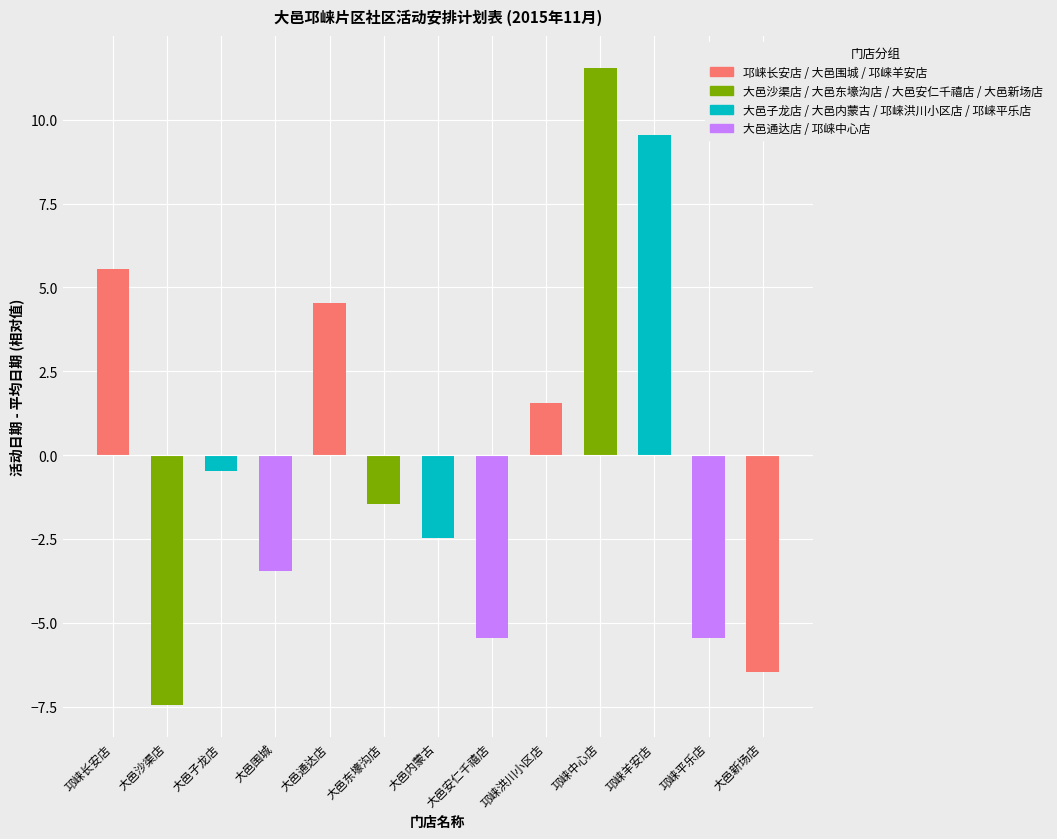

What is the label of the 9th bar from the right?

大邑通达店